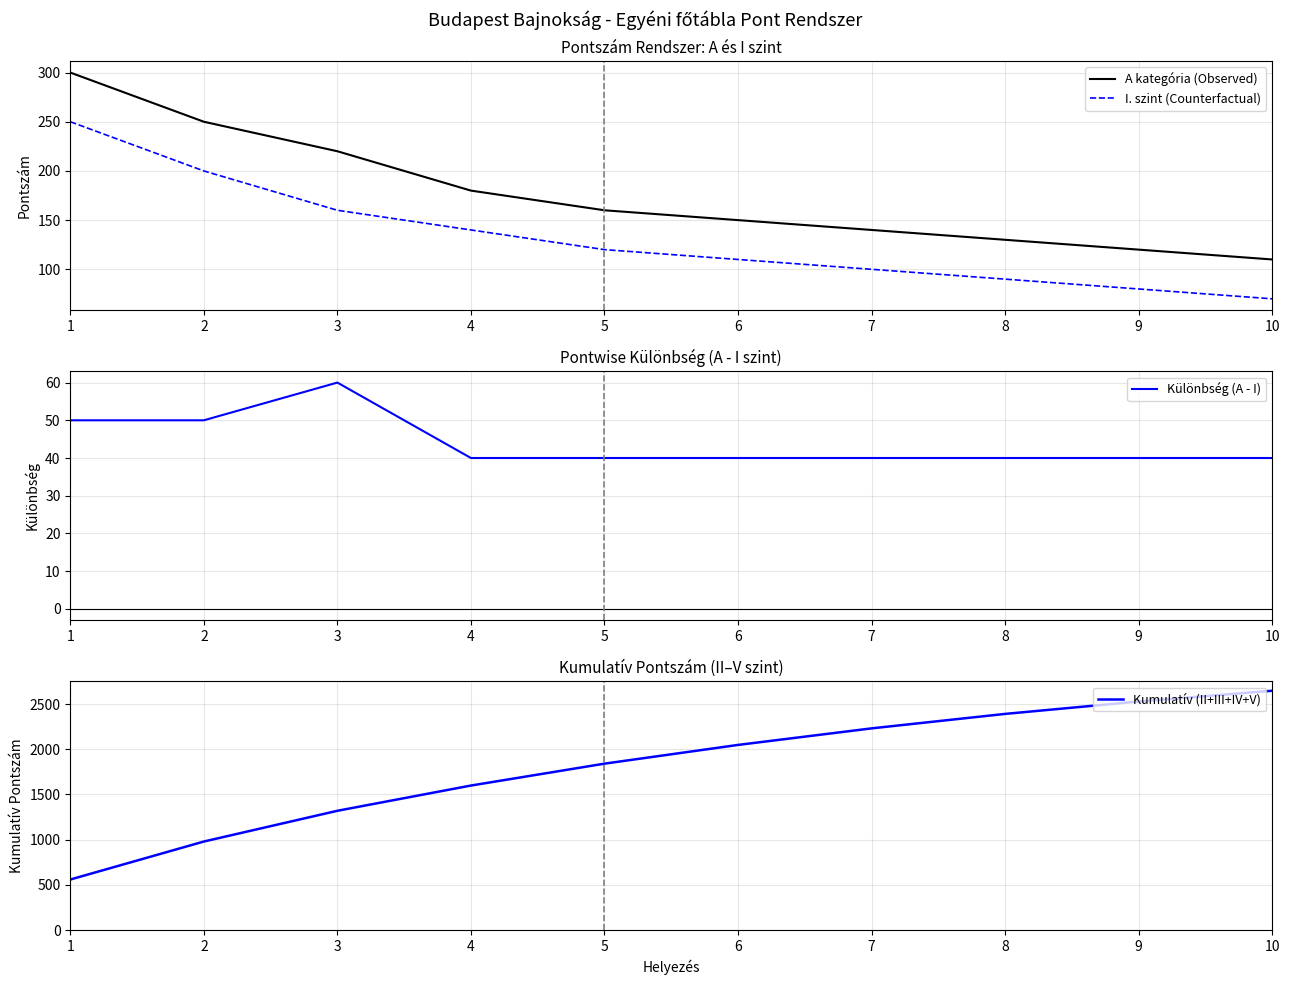

Reading left to right, extract all data points from this chart.

A kategória (Observed): 300	250	220	180	160	150	140	130	120	110
I. szint (Counterfactual): 250	200	160	140	120	110	100	90	80	70
Különbség (A - I): 50	50	60	40	40	40	40	40	40	40
Kumulatív (II+III+IV+V): 560	980	1320	1599	1841	2048	2231	2391	2528	2647